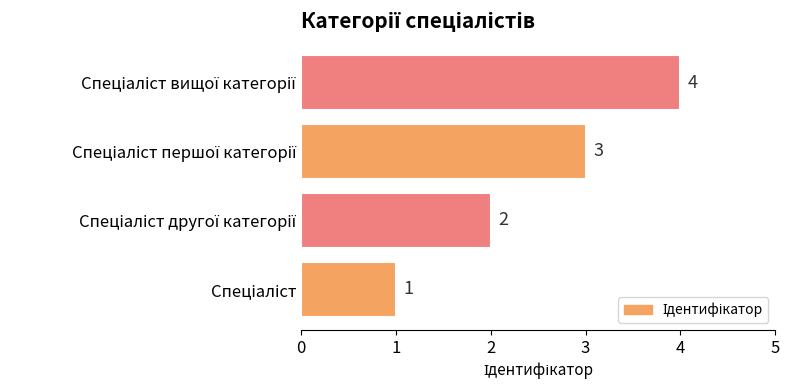

What is the sum of all values?

10